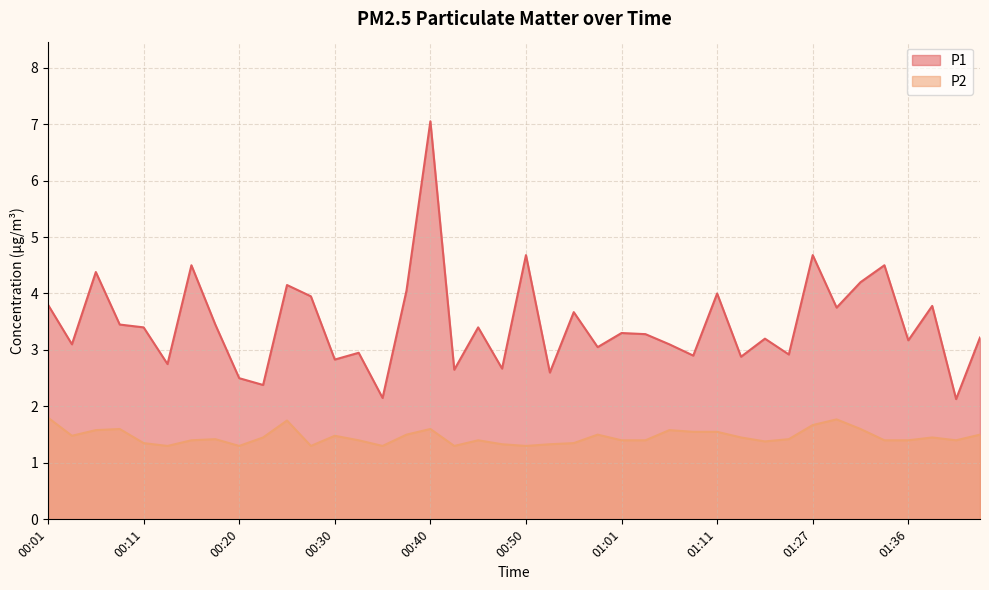

Count the number of categories in the chart.

40